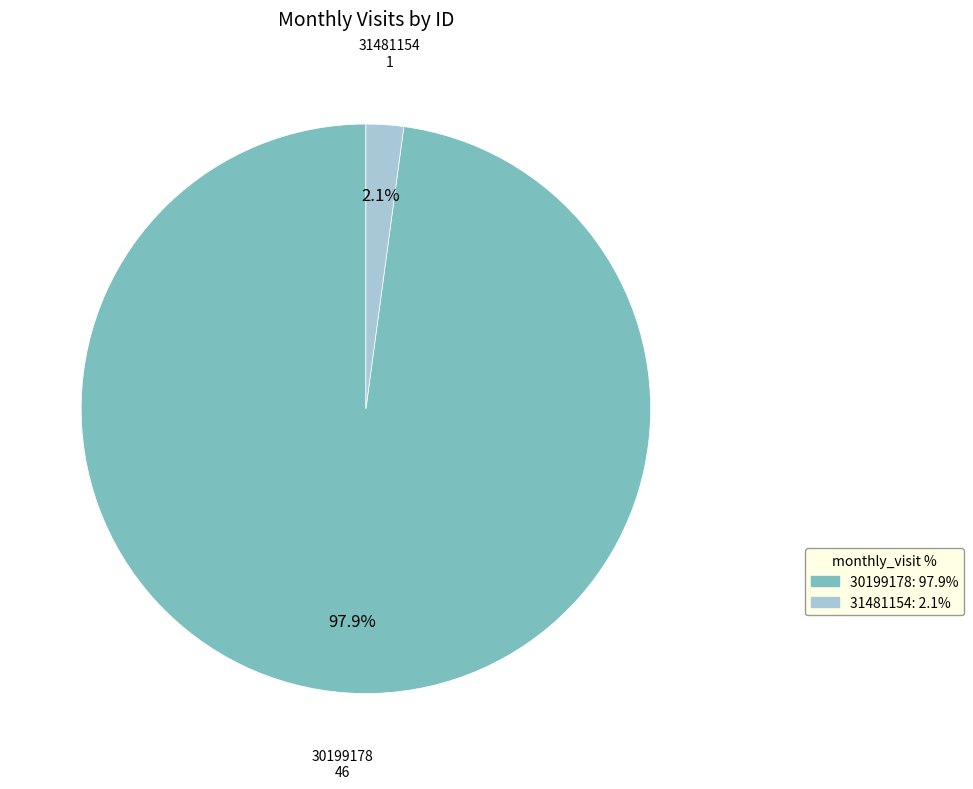

To the nearest percent, what is the difference between the largest and smallest slice percentages?

96%